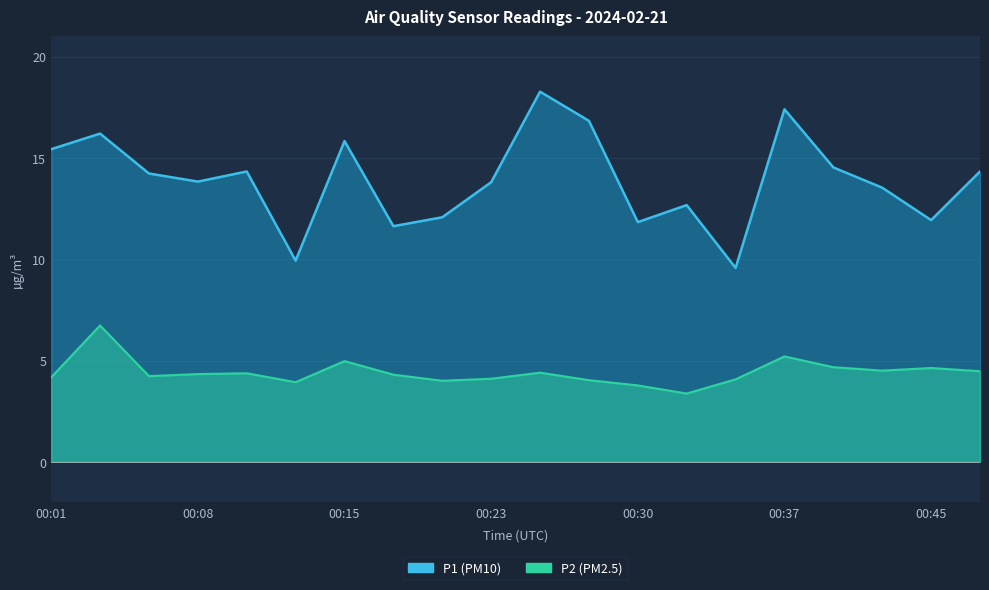

Count the number of categories in the chart.

20